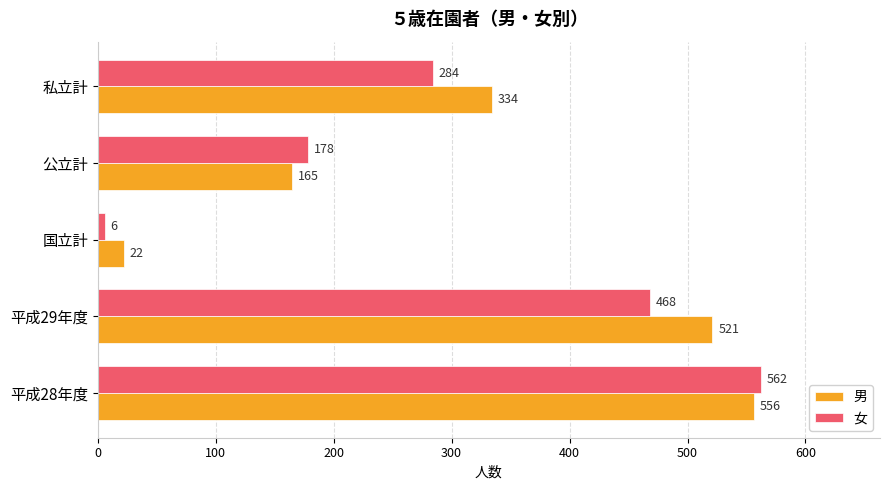

The 男 series shows 797 at 平成29年度. True or false?

False